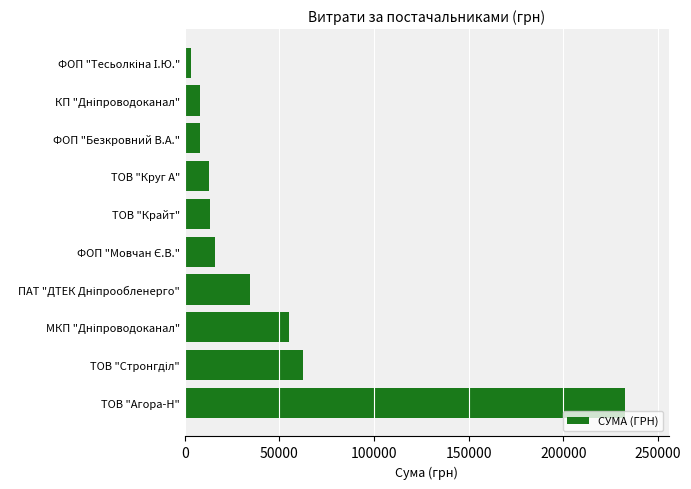

Approximately how many times larger is the value at ТОВ "Крайт" compared to ТОВ "Круг А"?

1.0